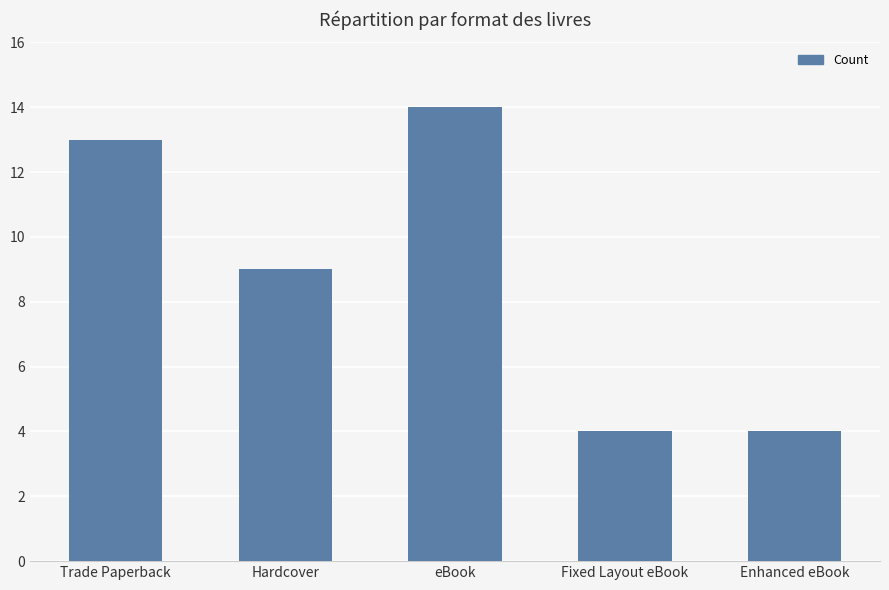

What value does the data have at eBook?

14